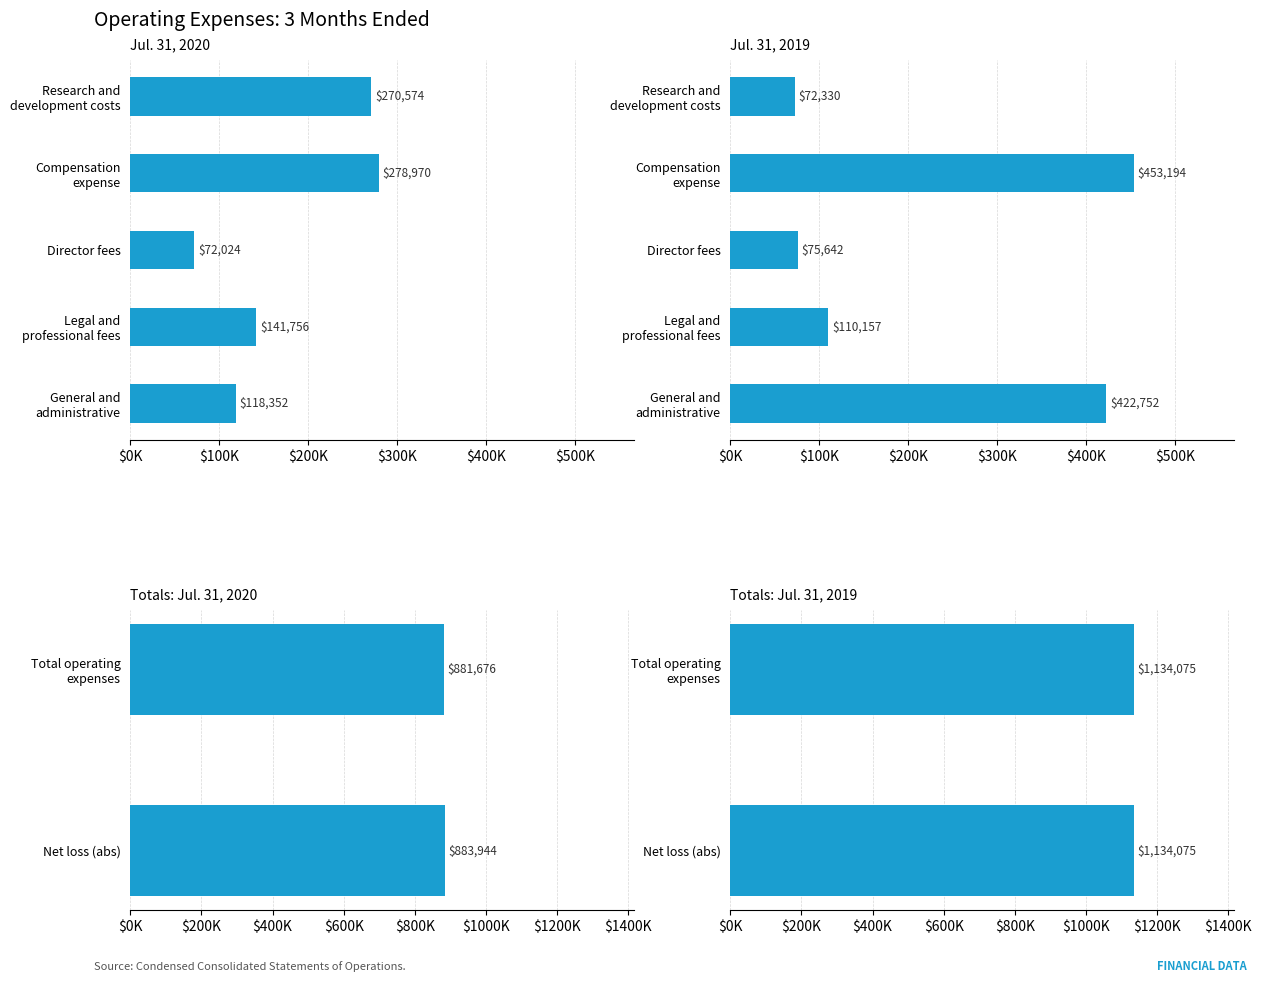

Read the Jul. 31, 2020 value at Compensation
expense.

278970